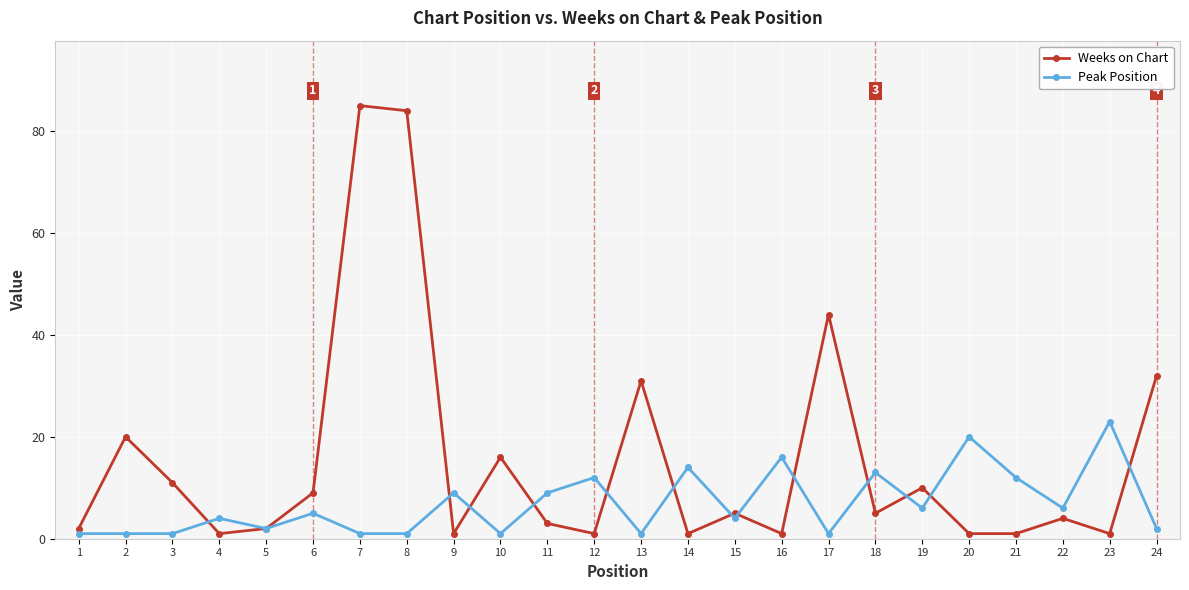

The Weeks on Chart series shows 65 at 17. True or false?

False